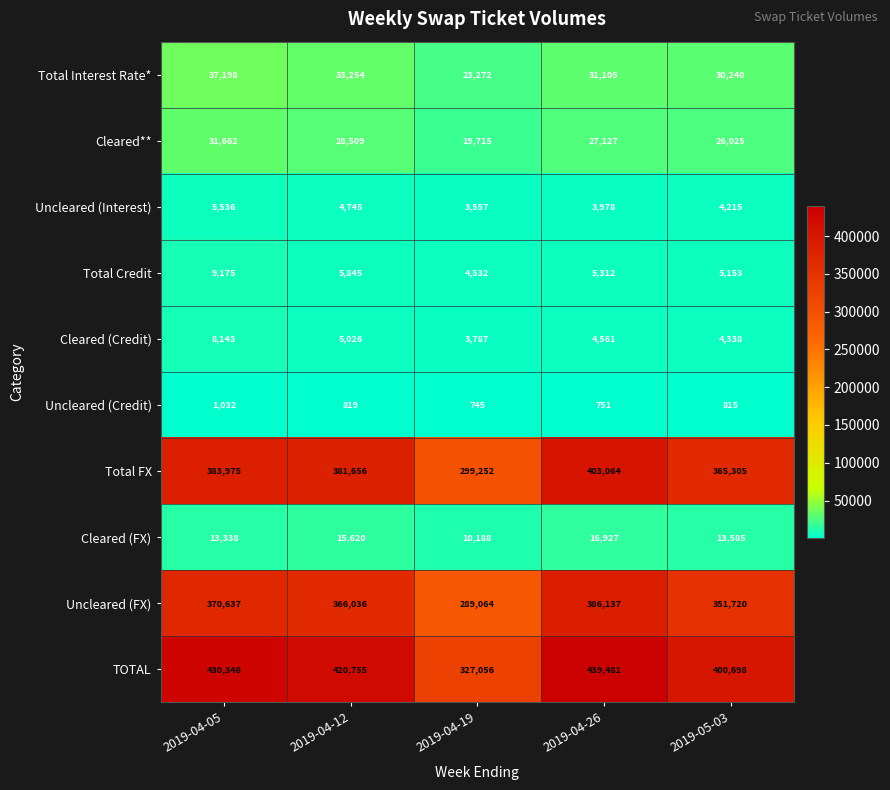

True or false: Uncleared (Credit) has a value of 1642 at 2019-04-05.

False